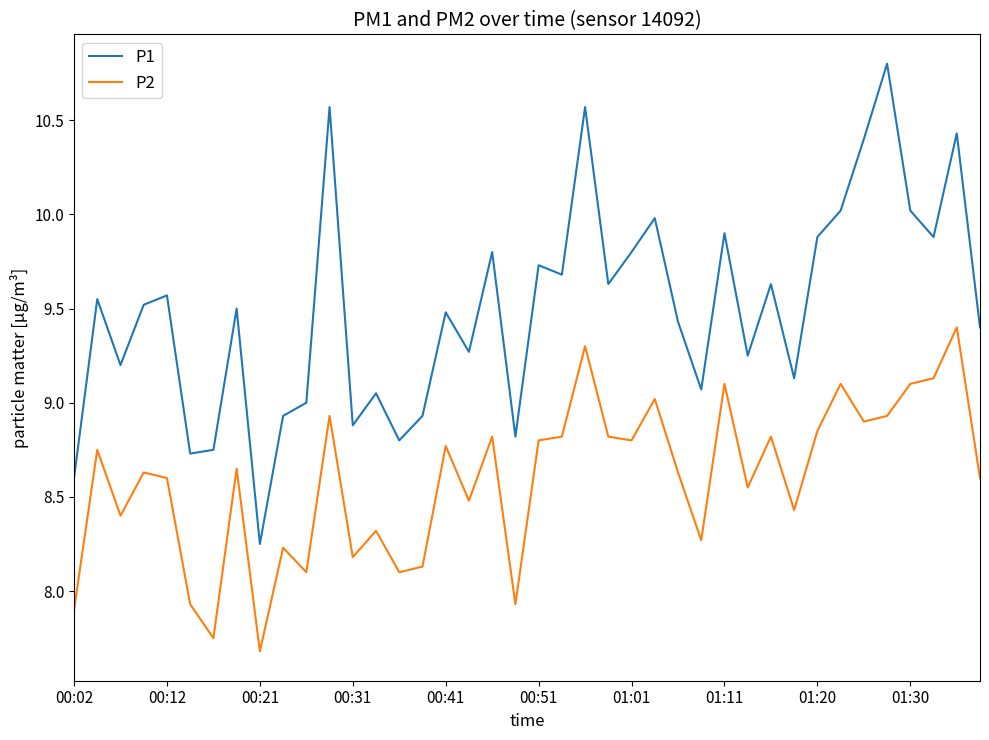

List the series in order of their peak value, lowest first.

P2, P1